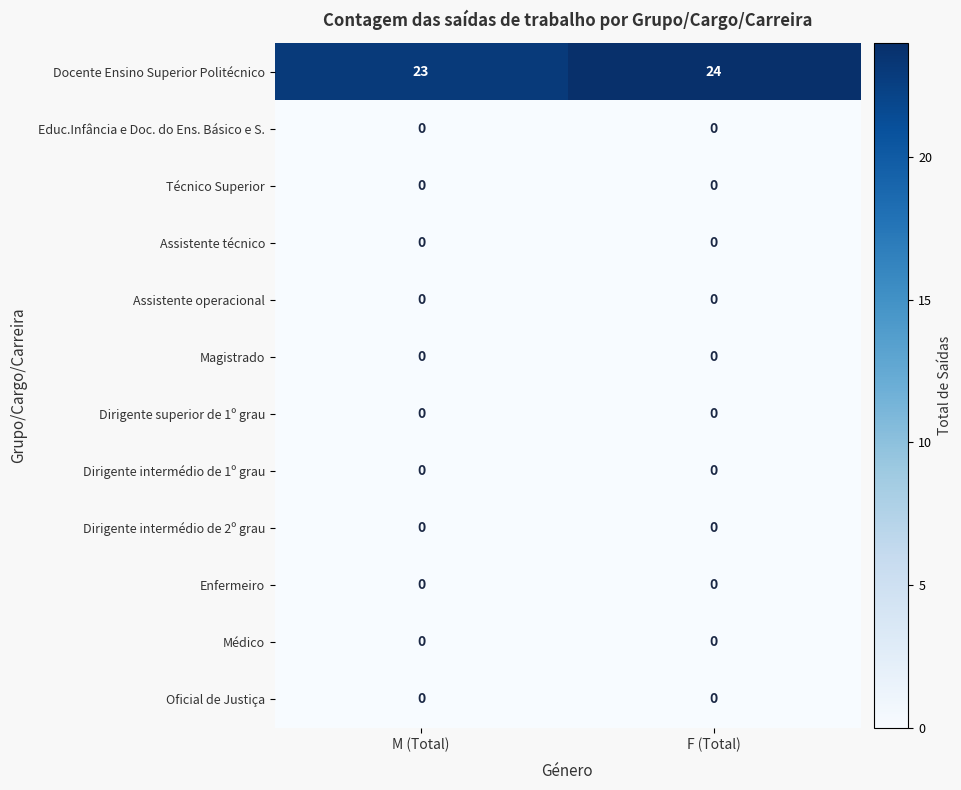

Is it true that Docente Ensino Superior Politécnico equals 38 at F (Total)?

False